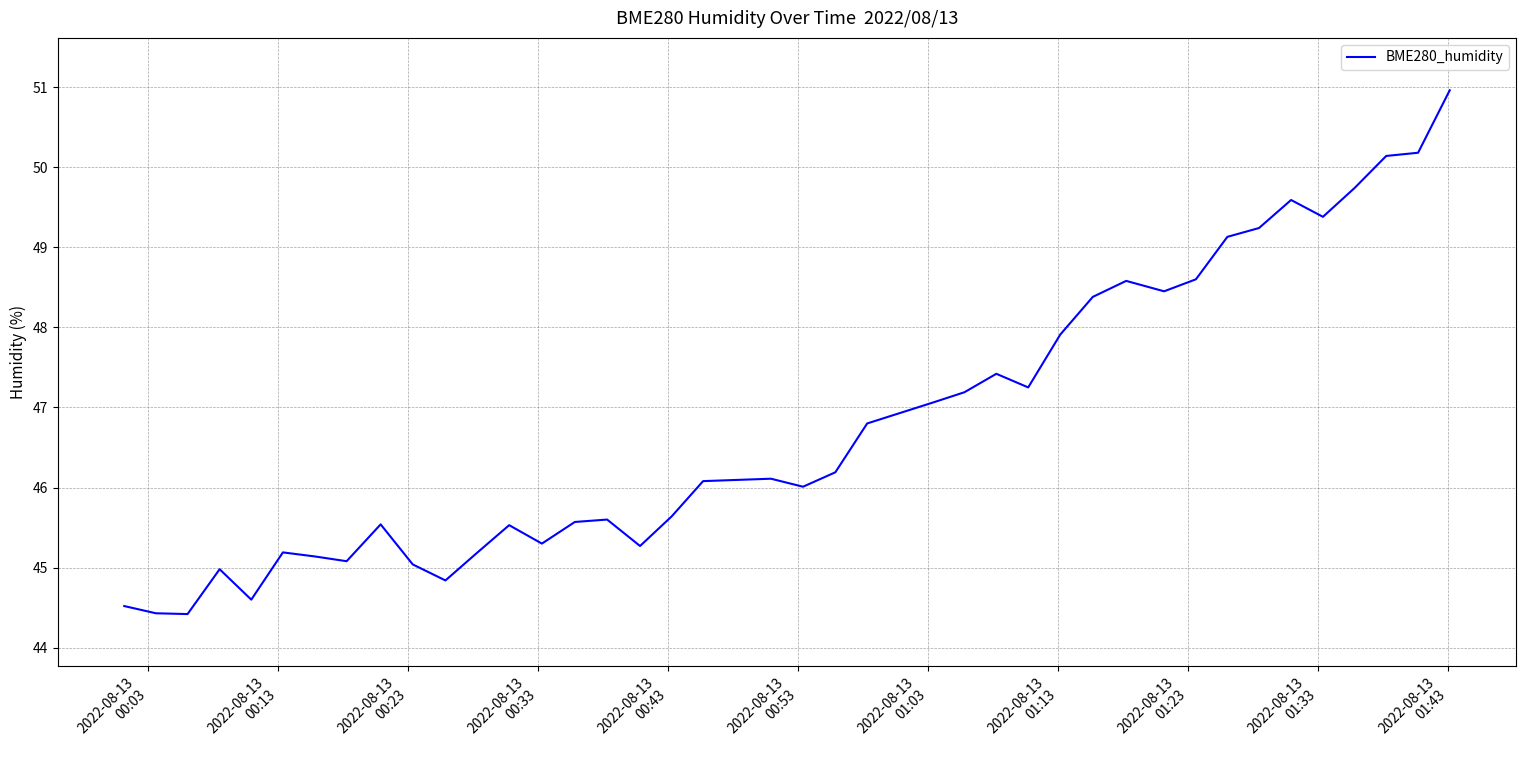

What is the difference between the maximum and minimum values?

6.5